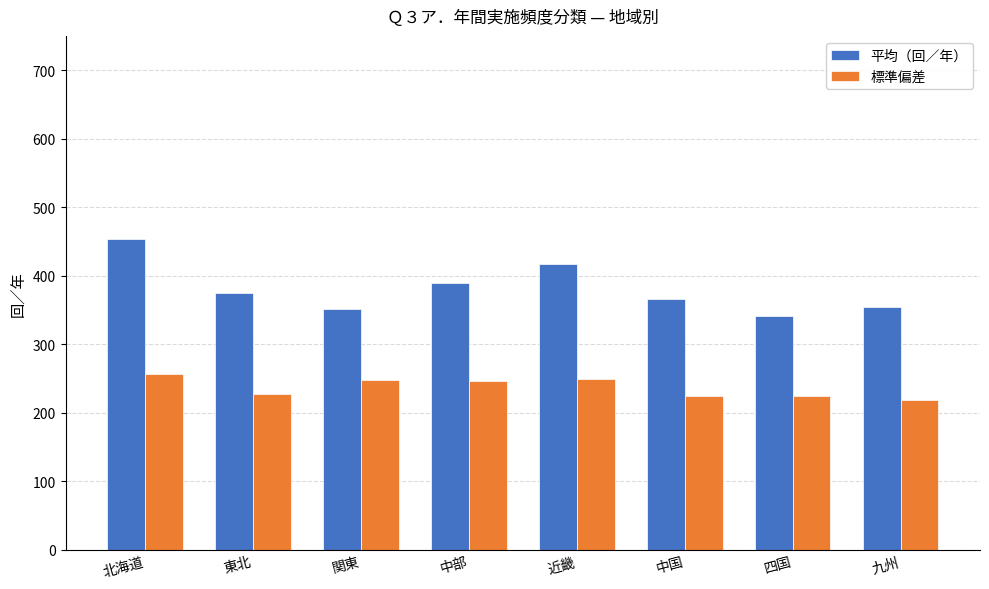

What is the maximum value for 標準偏差?

256.9